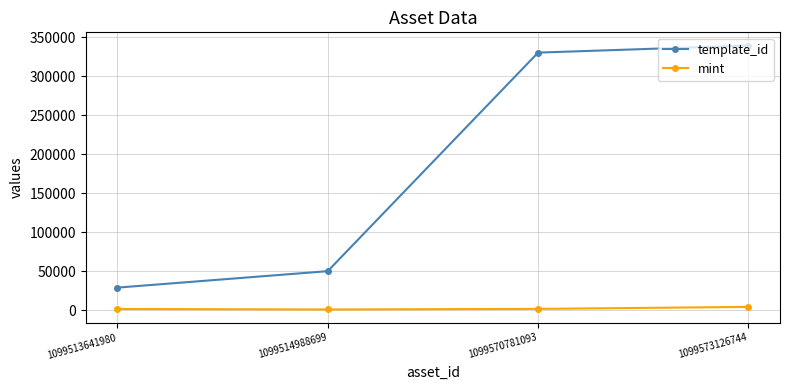

How many series are shown in this chart?

2